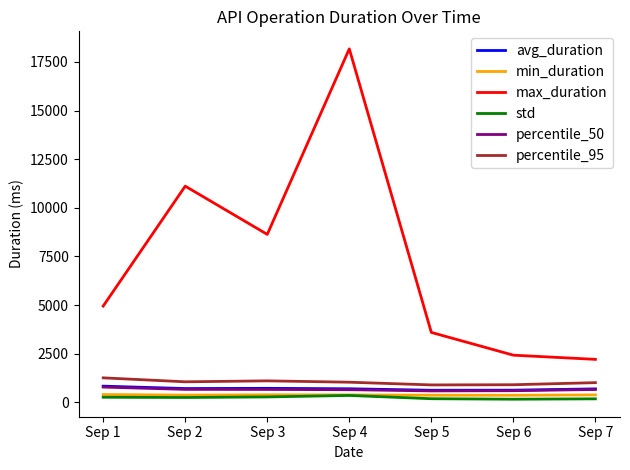

Between Sep 1 and Sep 3, which series saw the biggest shift?

max_duration